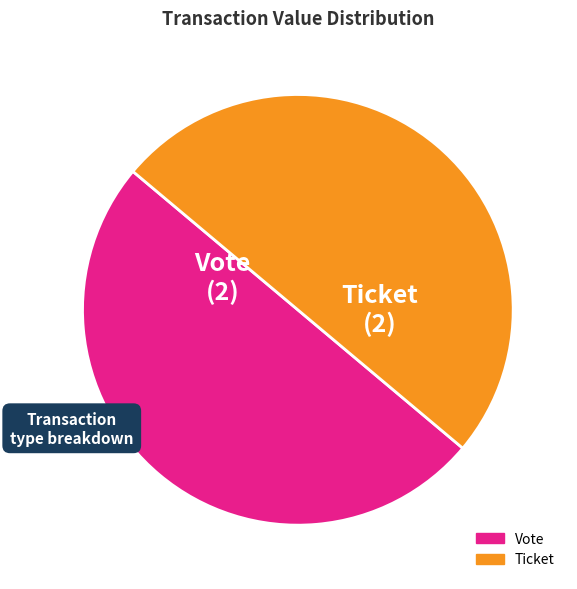

The Vote slice represents 43% of the pie. True or false?

False